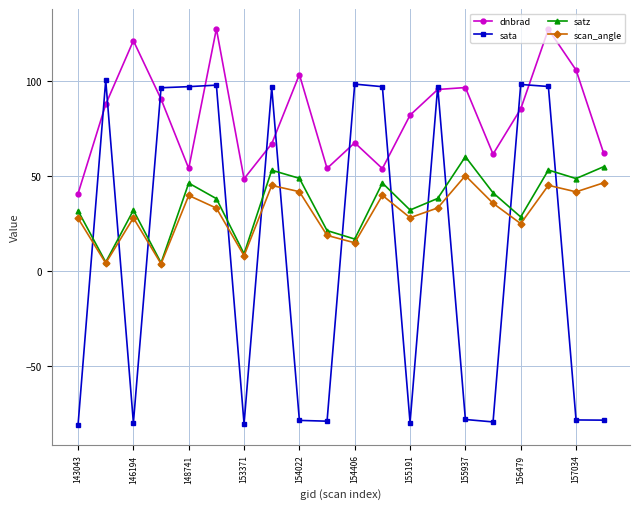

What is the value of the satz point at the 17th from the left?

28.4